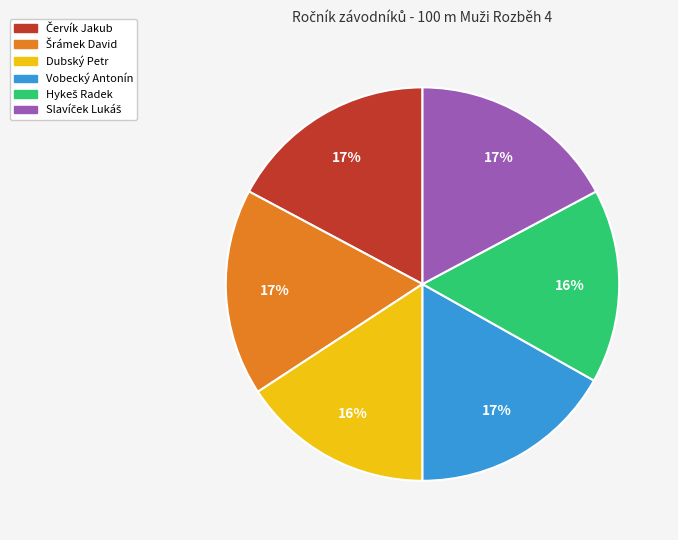

Is there any slice that represents more than half of the pie?

No